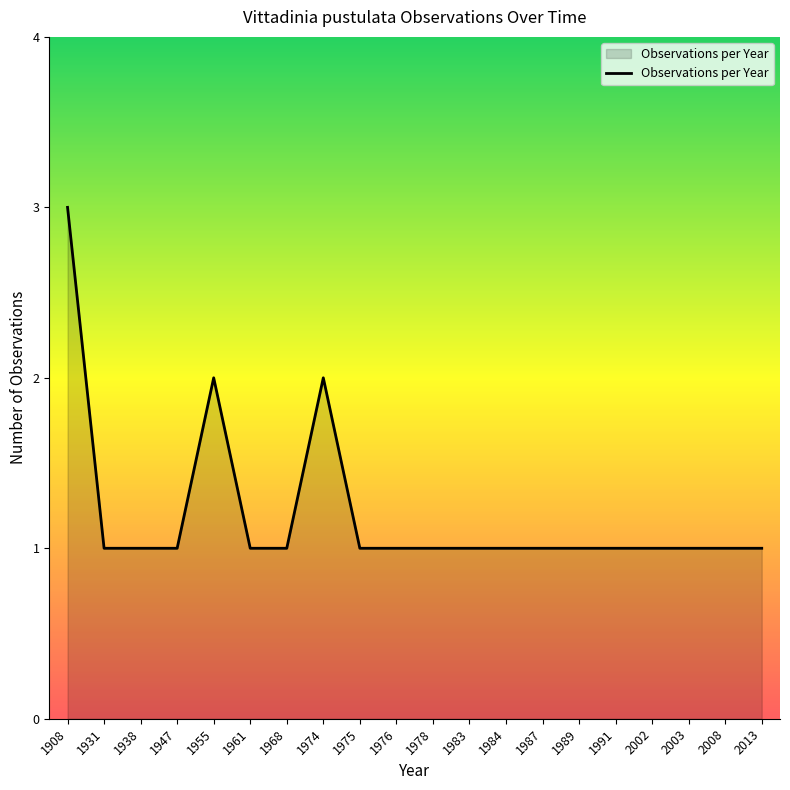

Reading left to right, list all the values displayed in this chart.

1908=3	1931=1	1938=1	1947=1	1955=2	1961=1	1968=1	1974=2	1975=1	1976=1	1978=1	1983=1	1984=1	1987=1	1989=1	1991=1	2002=1	2003=1	2008=1	2013=1